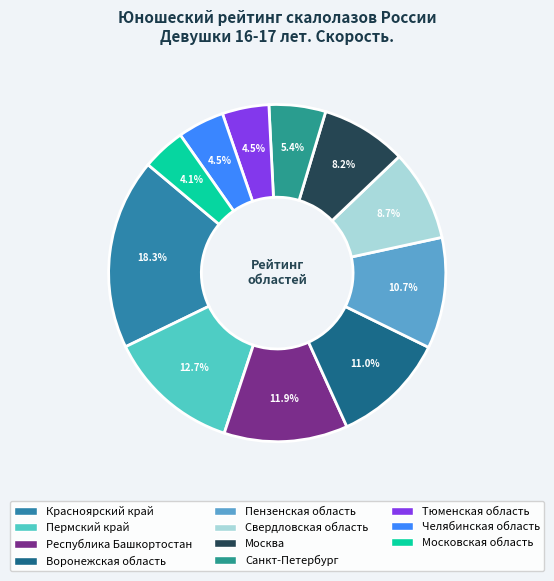

What is the largest slice in the pie chart?

Красноярский край